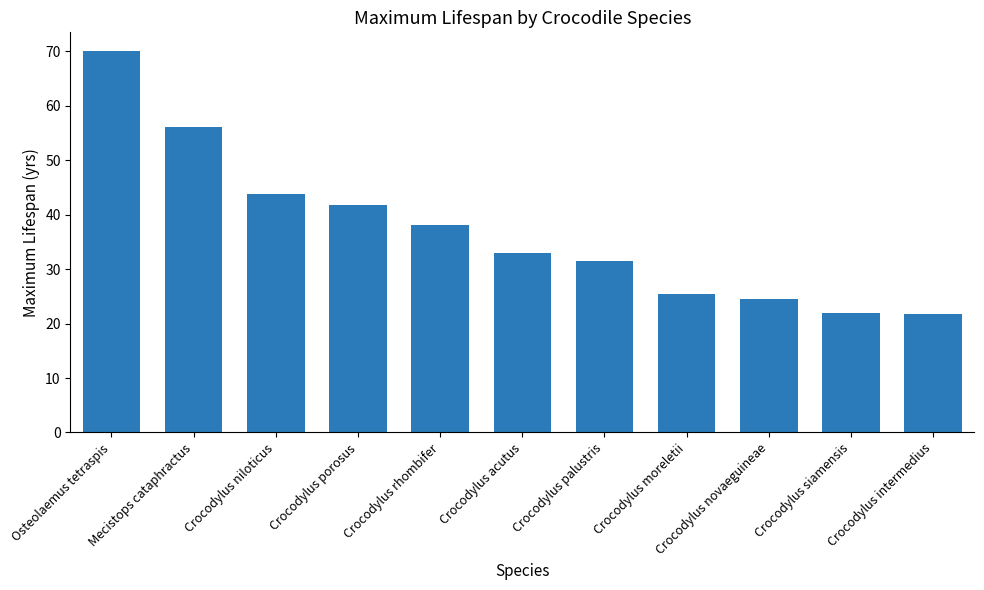

What is the value of the 9th bar from the left?

24.6